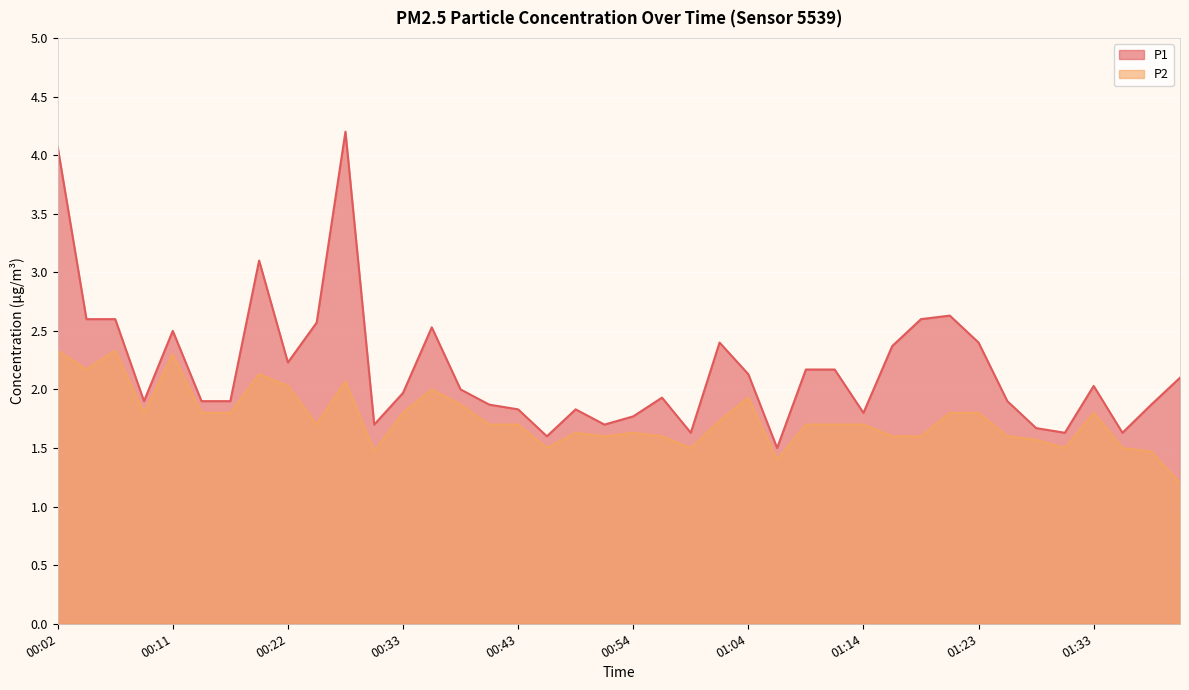

Which series has the largest total across all categories?

P1